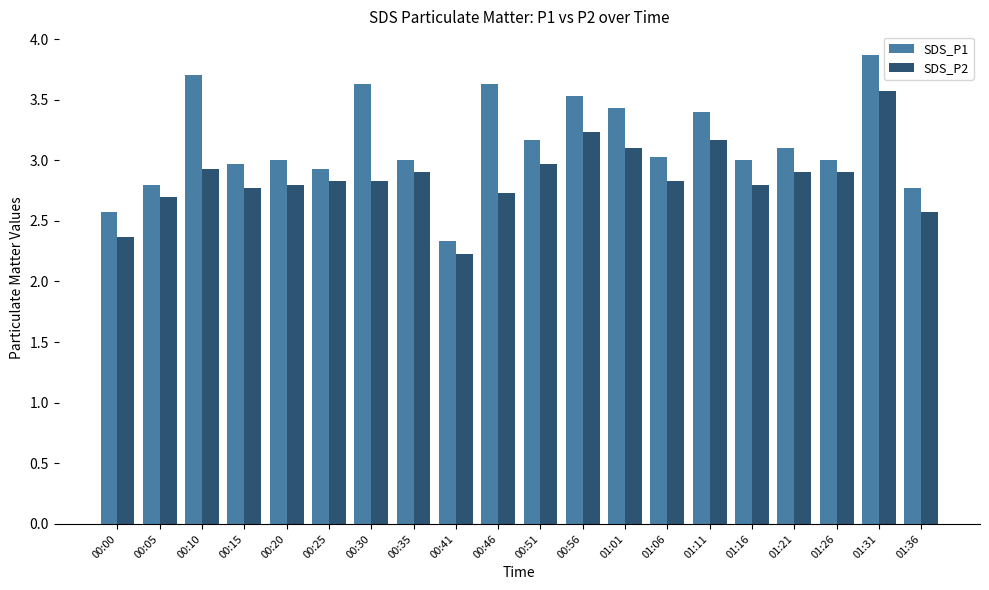

Where is SDS_P2 nearest to the value 2?

00:41